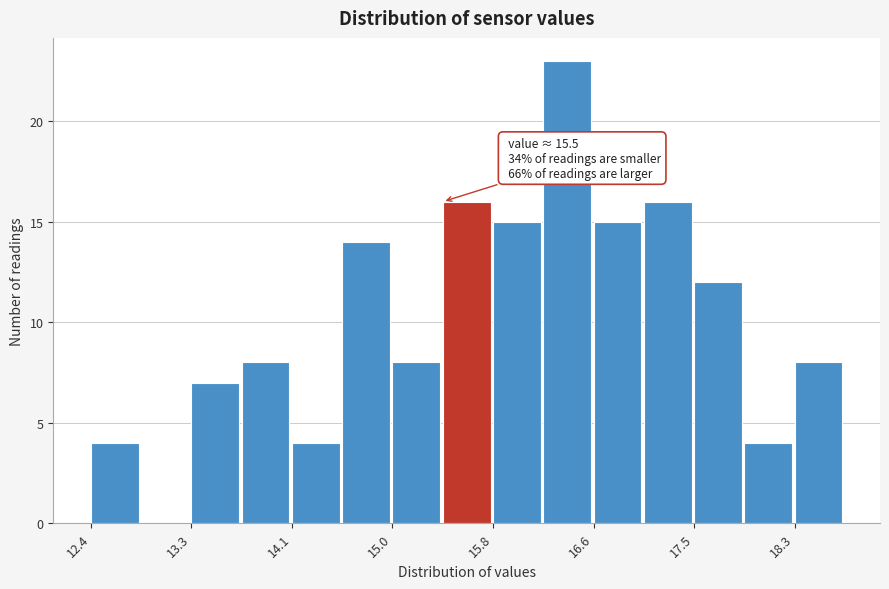

Over which range of the x-axis is the bar tallest?

16.2 to 16.6